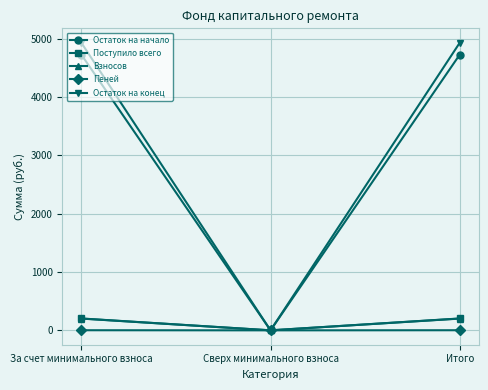

What is the label of the 1st point from the right?

Итого